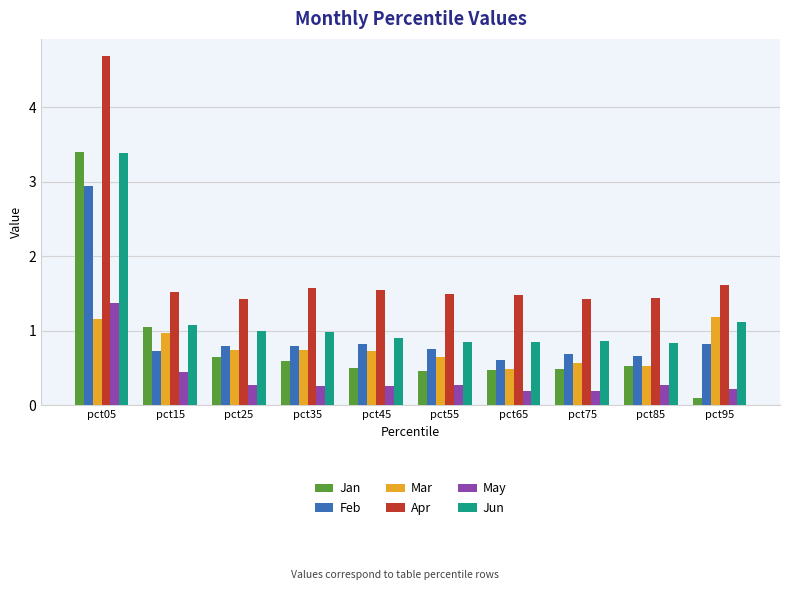

How many categories are shown in the chart?

10